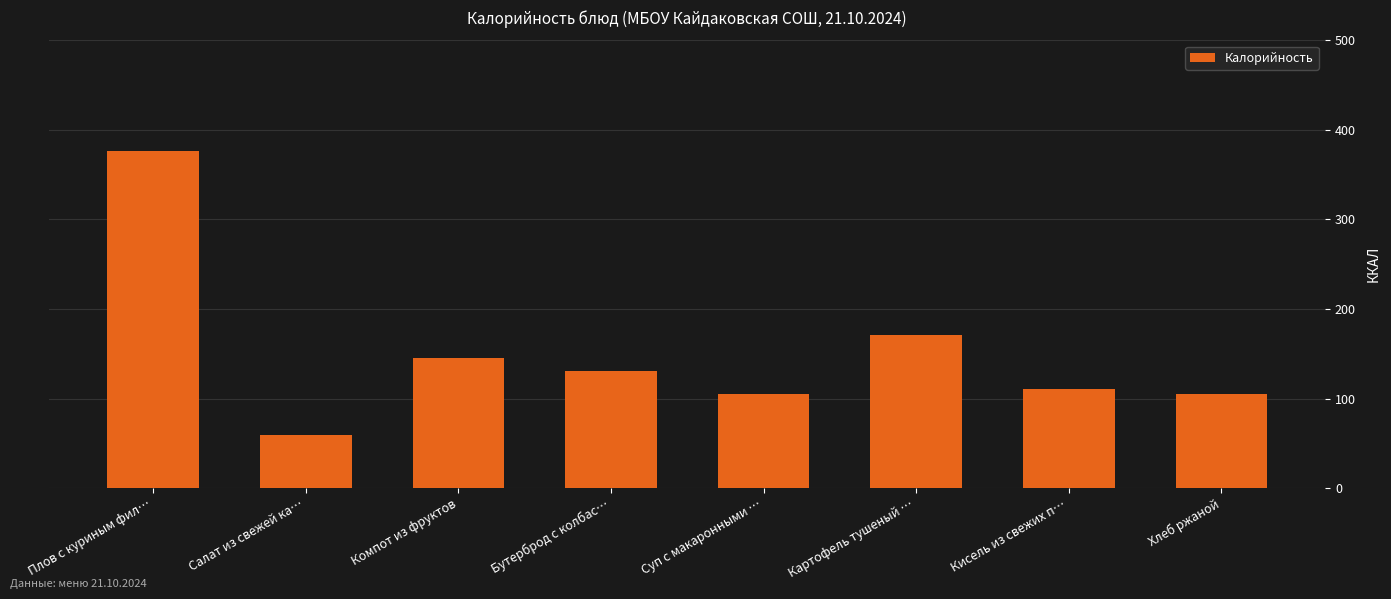

How many distinct data groups are displayed?

1